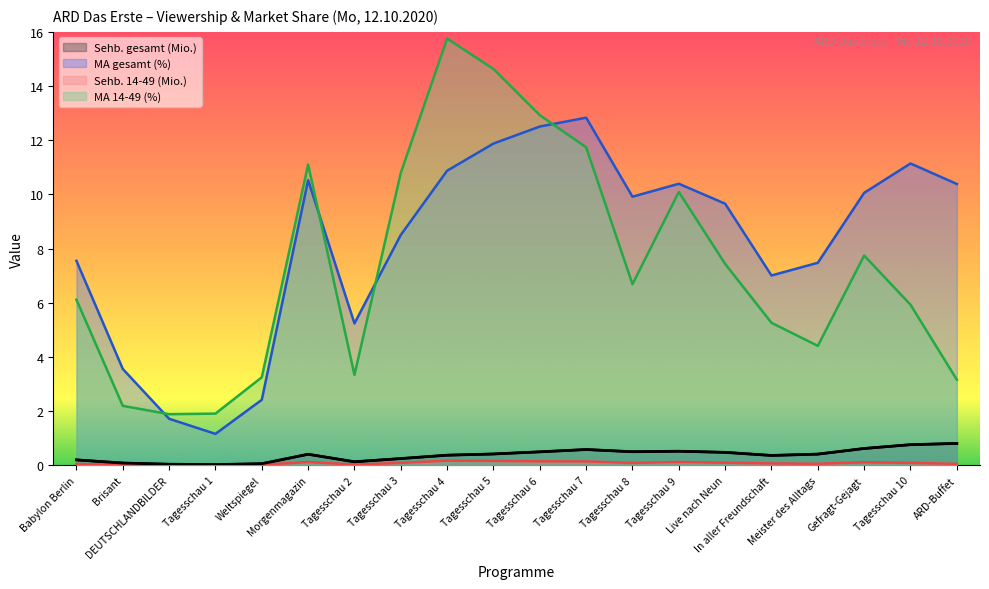

Reading left to right, list all the values displayed in this chart.

Sehb. gesamt (Mio.): Babylon Berlin=0.2	Brisant=0.1	DEUTSCHLANDBILDER=0.0	Tagesschau 1=0.0	Weltspiegel=0.1	Morgenmagazin=0.4	Tagesschau 2=0.1	Tagesschau 3=0.2	Tagesschau 4=0.4	Tagesschau 5=0.4	Tagesschau 6=0.5	Tagesschau 7=0.6	Tagesschau 8=0.5	Tagesschau 9=0.5	Live nach Neun=0.5	In aller Freundschaft=0.4	Meister des Alltags=0.4	Gefragt-Gejagt=0.6	Tagesschau 10=0.8	ARD-Buffet=0.8
MA gesamt (%): Babylon Berlin=7.5	Brisant=3.6	DEUTSCHLANDBILDER=1.7	Tagesschau 1=1.2	Weltspiegel=2.4	Morgenmagazin=10.5	Tagesschau 2=5.2	Tagesschau 3=8.5	Tagesschau 4=10.9	Tagesschau 5=11.9	Tagesschau 6=12.5	Tagesschau 7=12.8	Tagesschau 8=9.9	Tagesschau 9=10.4	Live nach Neun=9.7	In aller Freundschaft=7.0	Meister des Alltags=7.5	Gefragt-Gejagt=10.1	Tagesschau 10=11.1	ARD-Buffet=10.4
Sehb. 14-49 (Mio.): Babylon Berlin=0.0	Brisant=0.0	DEUTSCHLANDBILDER=0.0	Tagesschau 1=0.0	Weltspiegel=0.0	Morgenmagazin=0.1	Tagesschau 2=0.0	Tagesschau 3=0.1	Tagesschau 4=0.2	Tagesschau 5=0.2	Tagesschau 6=0.1	Tagesschau 7=0.1	Tagesschau 8=0.1	Tagesschau 9=0.1	Live nach Neun=0.1	In aller Freundschaft=0.1	Meister des Alltags=0.1	Gefragt-Gejagt=0.1	Tagesschau 10=0.1	ARD-Buffet=0.1
MA 14-49 (%): Babylon Berlin=6.1	Brisant=2.2	DEUTSCHLANDBILDER=1.9	Tagesschau 1=1.9	Weltspiegel=3.2	Morgenmagazin=11.1	Tagesschau 2=3.3	Tagesschau 3=10.8	Tagesschau 4=15.8	Tagesschau 5=14.6	Tagesschau 6=12.9	Tagesschau 7=11.7	Tagesschau 8=6.7	Tagesschau 9=10.1	Live nach Neun=7.4	In aller Freundschaft=5.3	Meister des Alltags=4.4	Gefragt-Gejagt=7.7	Tagesschau 10=5.9	ARD-Buffet=3.2